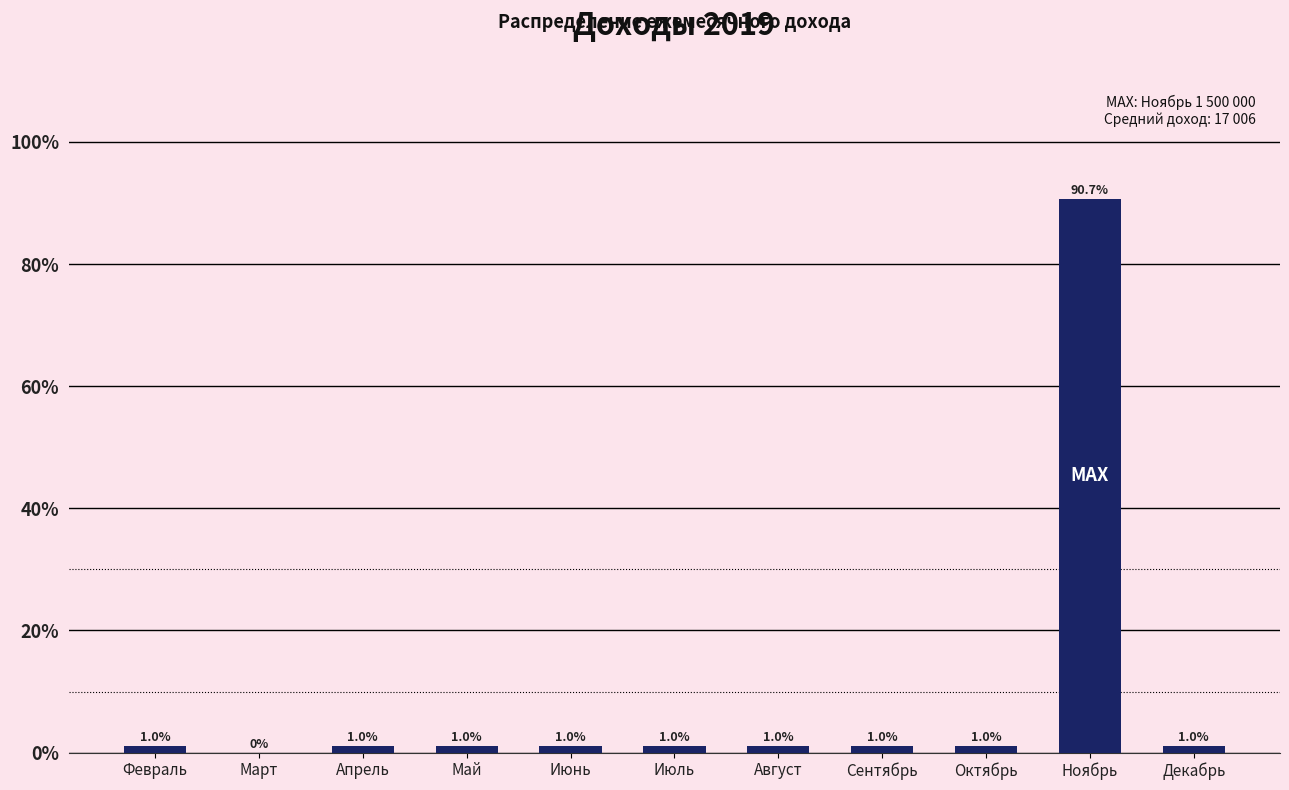

What is the ratio of the value at Февраль to the value at Август?

1.0